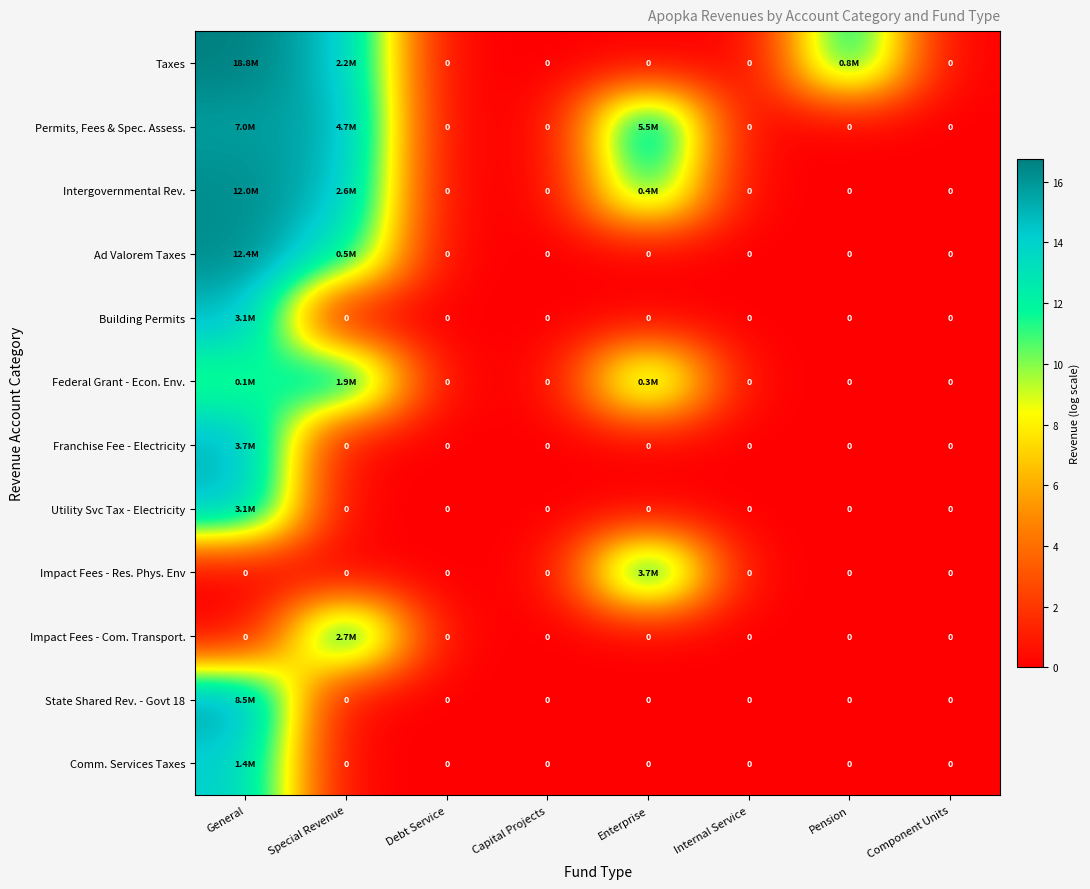

The Ad Valorem Taxes series shows 9.4 at Capital Projects. True or false?

False